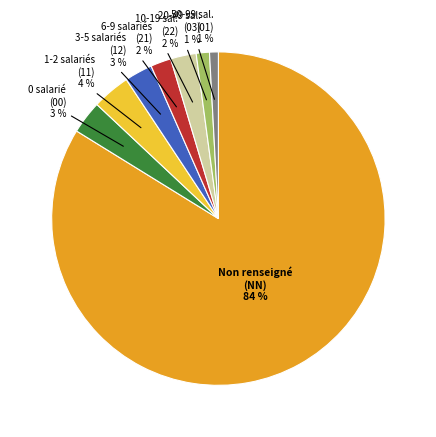

Is there a majority slice in this chart?

Yes